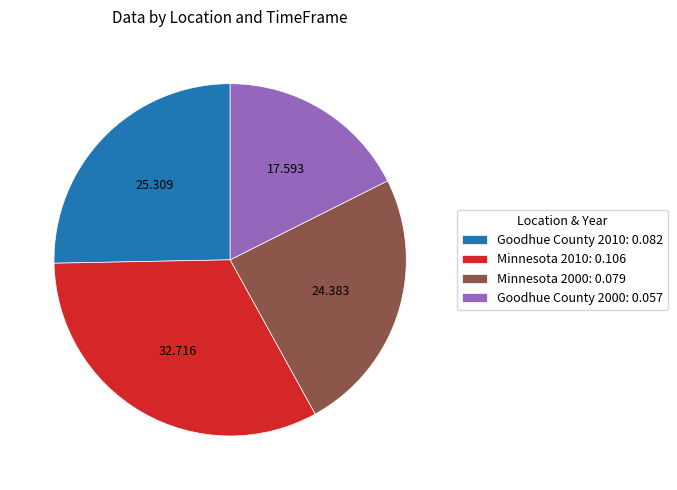

Does Goodhue County 2010: 0.082 represent more than half of the total?

No